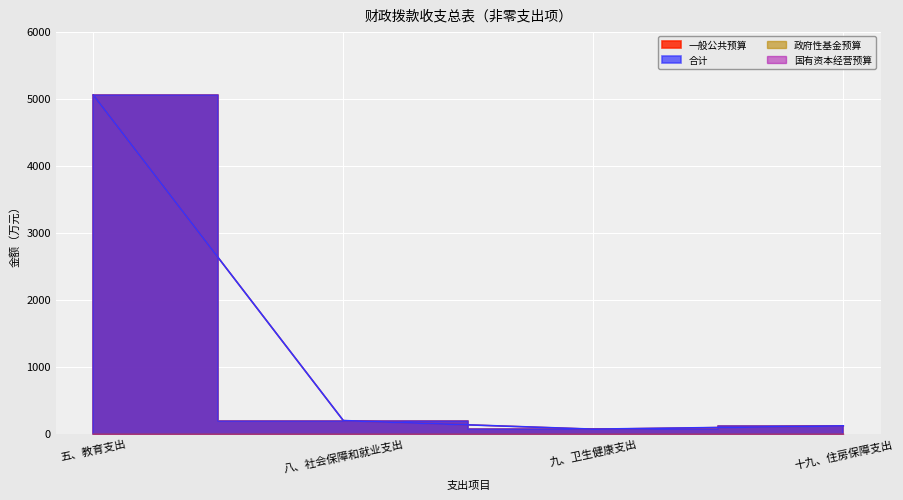

True or false: 合计 and 一般公共预算 cross at least once.

False